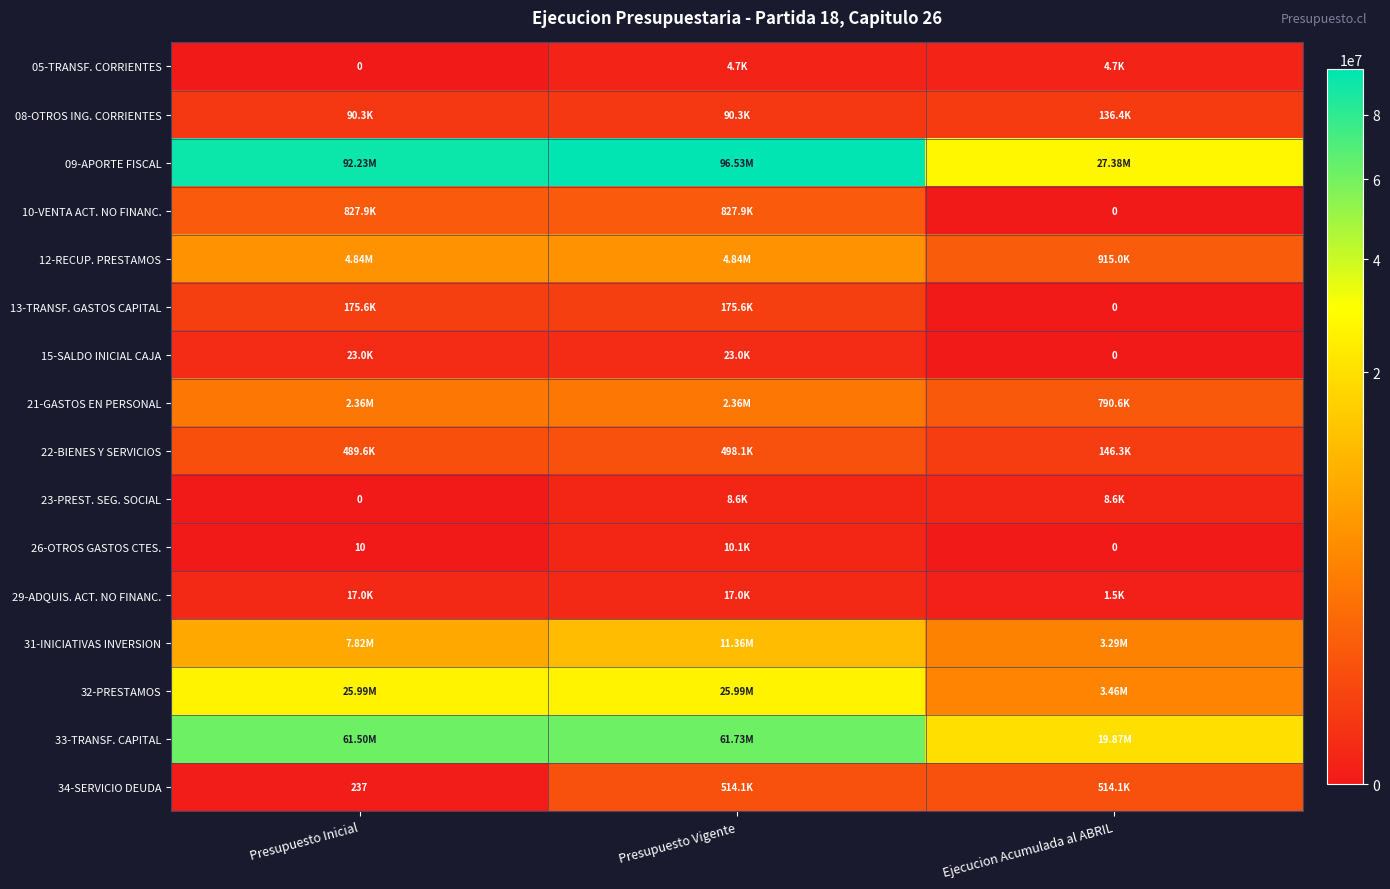

Rank the categories by 23-PREST. SEG. SOCIAL value from lowest to highest.

Presupuesto Inicial, Presupuesto Vigente, Ejecucion Acumulada al ABRIL